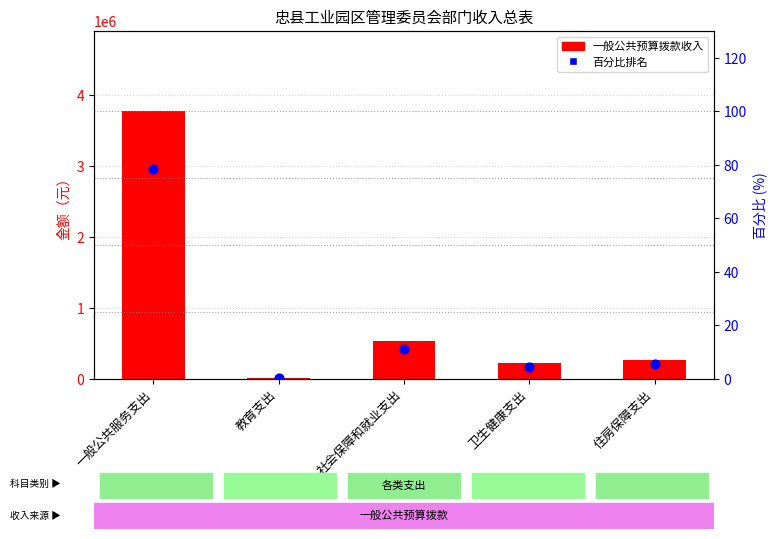

Is the value of 一般公共预算拨款收入 at 住房保障支出 greater than the value of 百分比排名 at 住房保障支出?

Yes